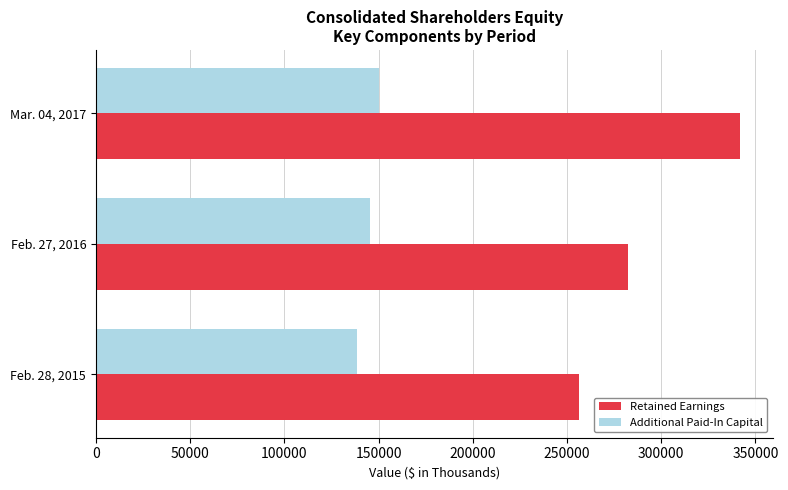

Rank the series at Feb. 28, 2015 from highest to lowest value.

Retained Earnings, Additional Paid-In Capital